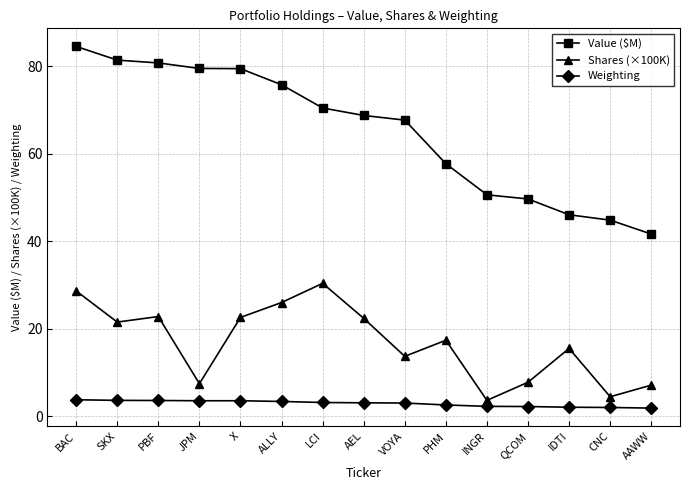

Read the Shares (×100K) value at PBF.

22.8